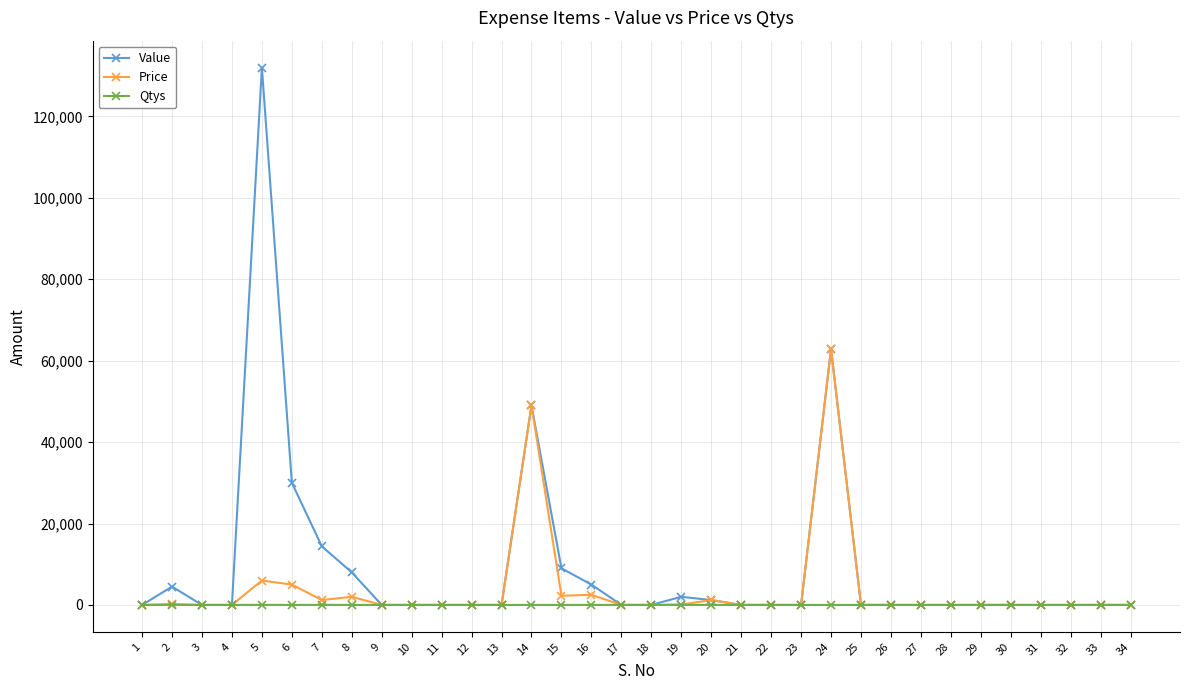

At which category does Value reach its first local peak?

2